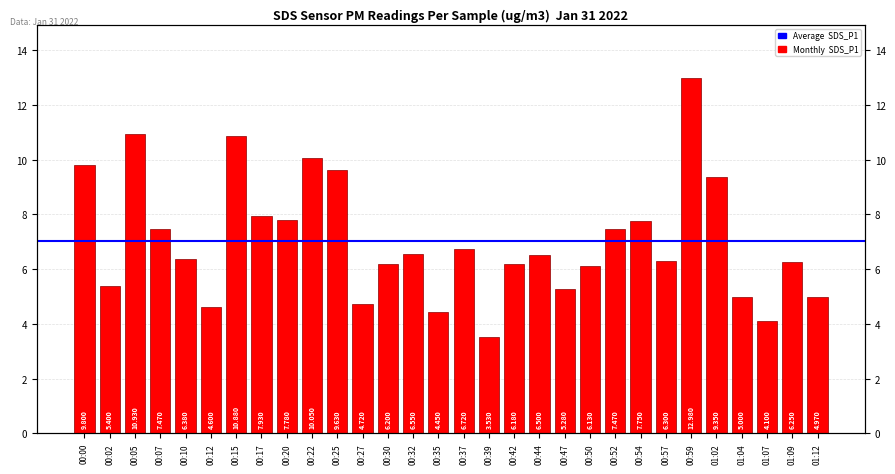

What is the smallest value displayed?

3.5